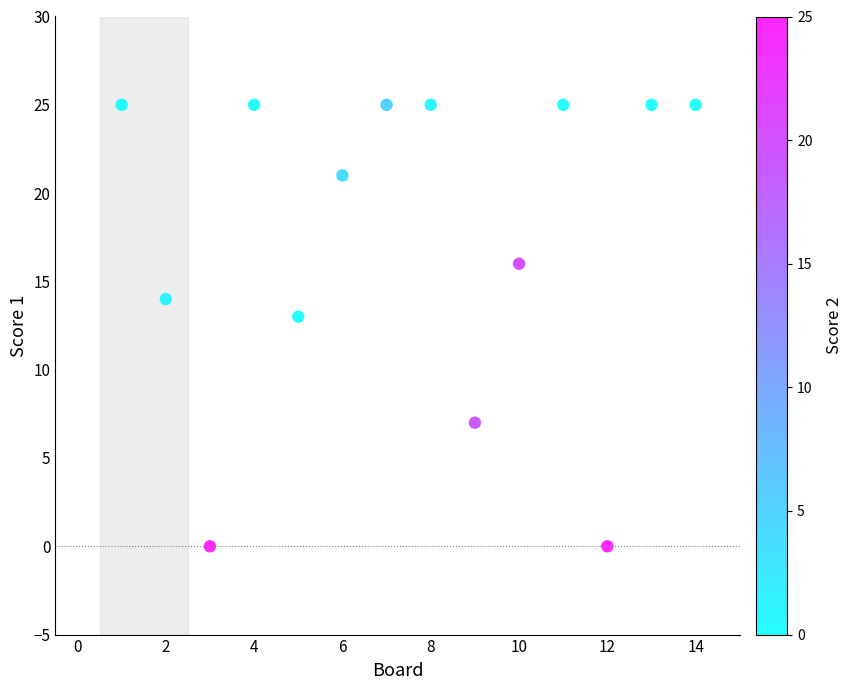

What is the range of Y values (max minus min)?

25